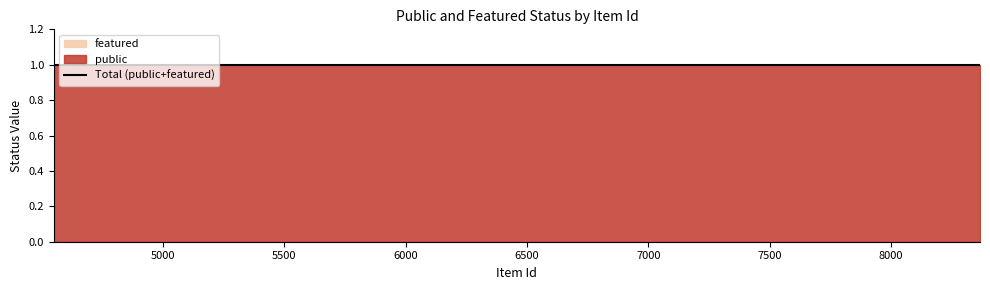

Reading left to right, extract all data points from this chart.

public: 1	1	1	1	1
featured: 0	0	0	0	0